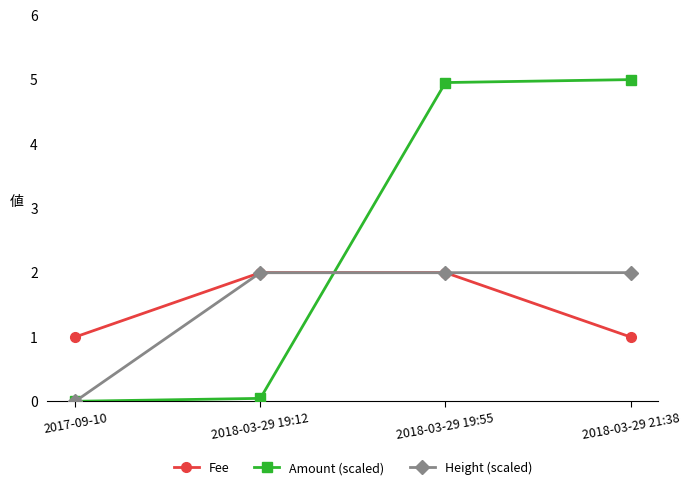

True or false: Amount (scaled) has more than 1 points higher than both neighbors.

False